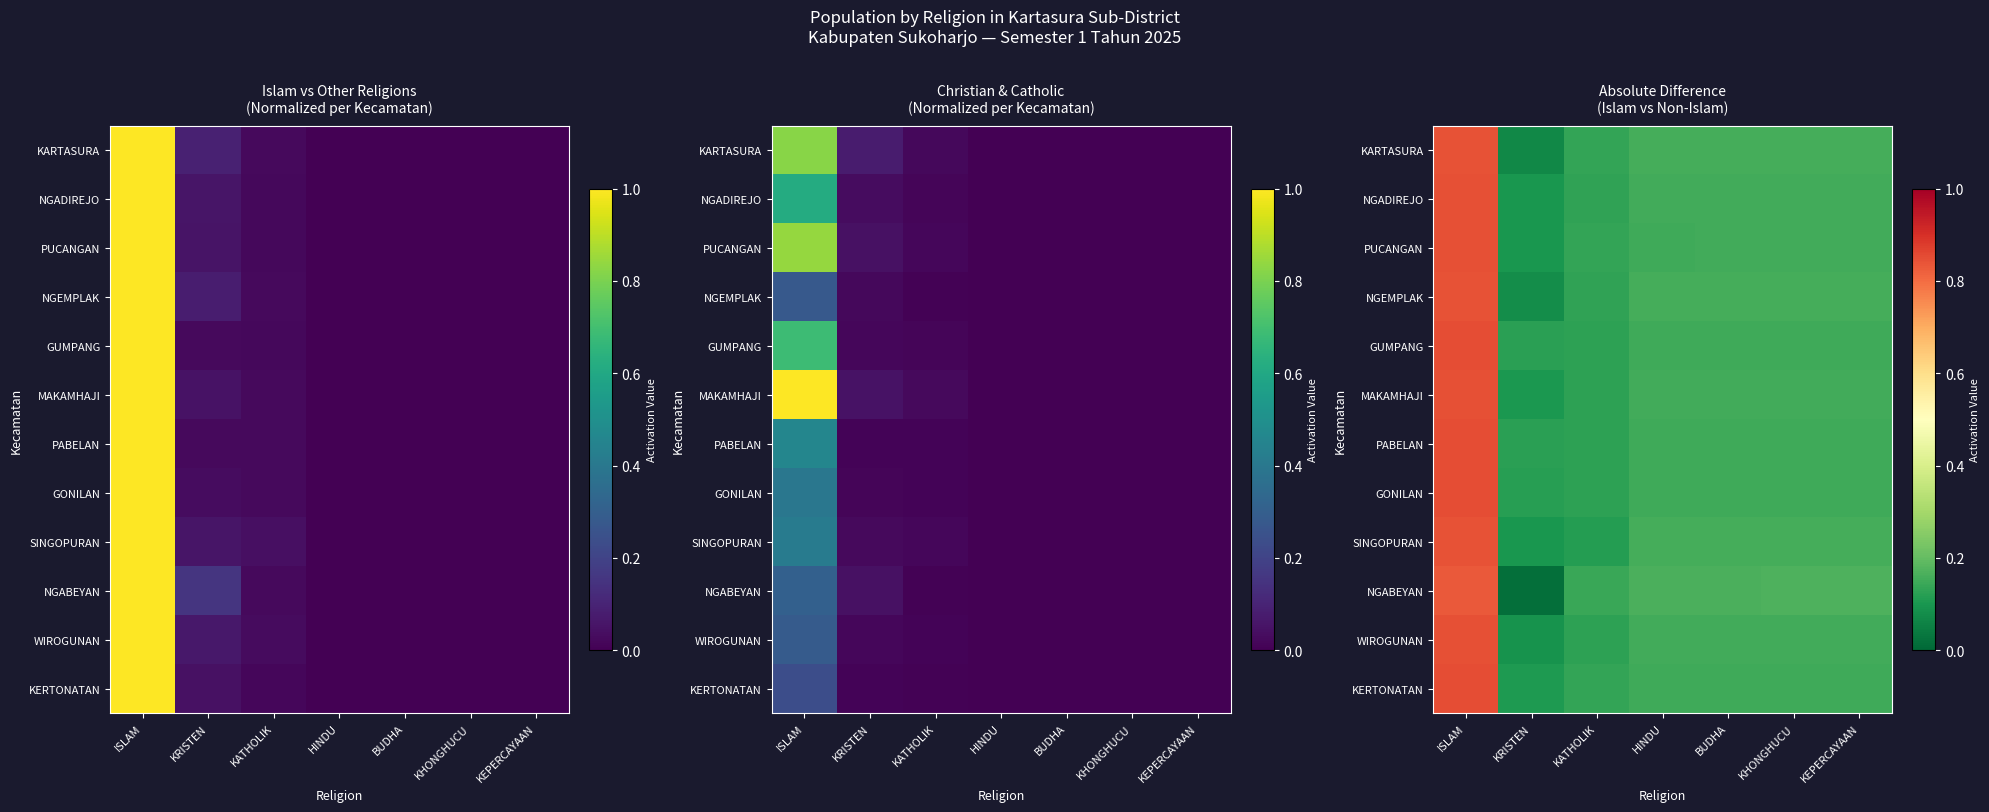

At HINDU, list the series in order from smallest to largest.

PABELAN, GUMPANG, PUCANGAN, GONILAN, KERTONATAN, MAKAMHAJI, NGADIREJO, WIROGUNAN, SINGOPURAN, NGEMPLAK, KARTASURA, NGABEYAN